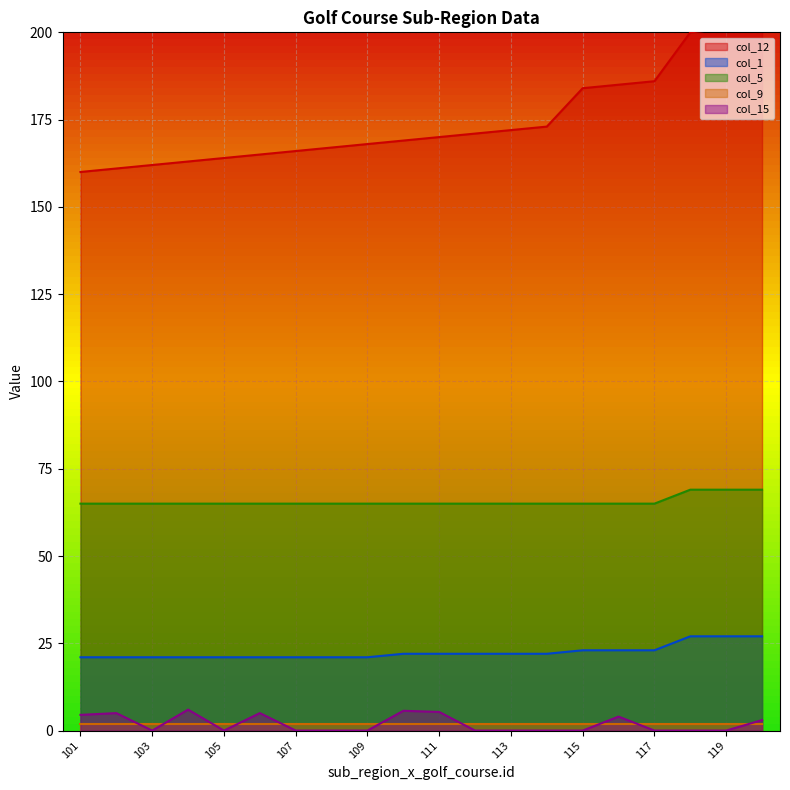

Which category has the lowest value across all series?

103